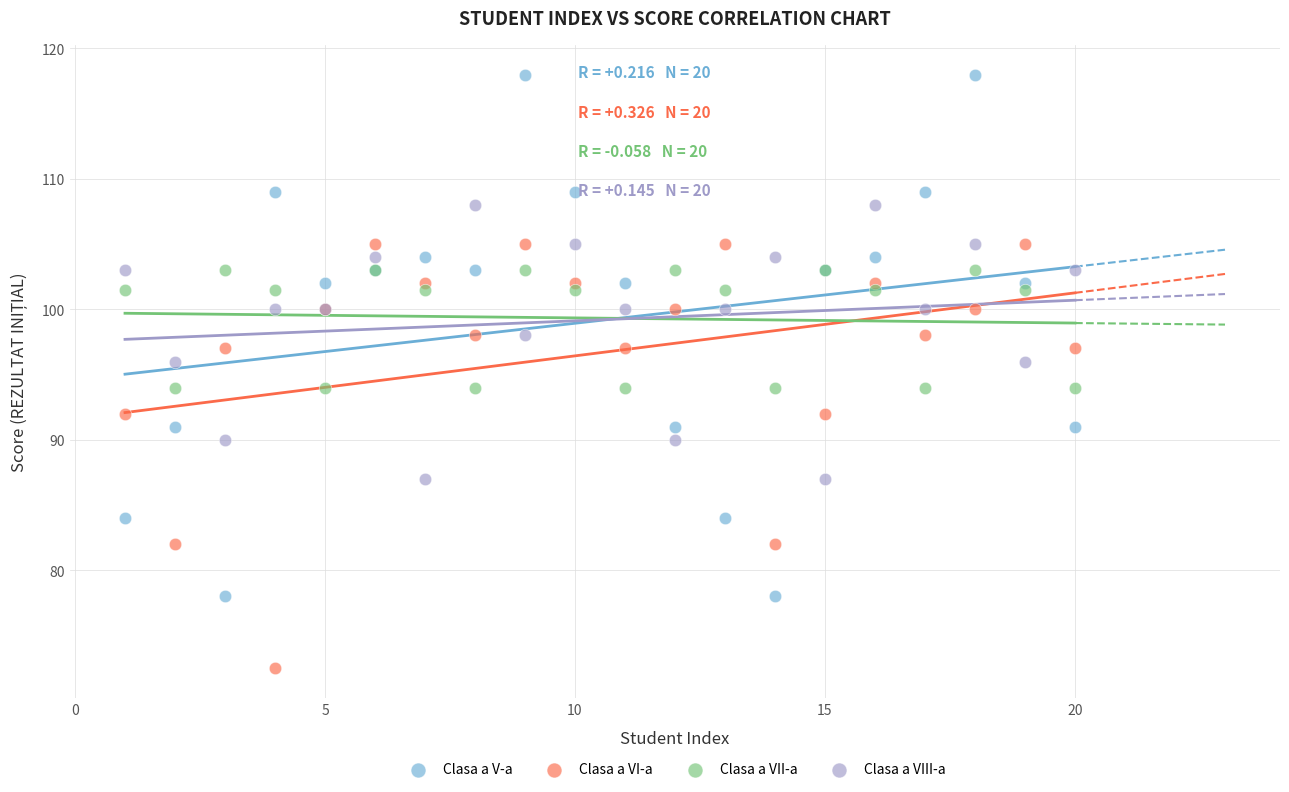

Which series contains the highest Y value?

Clasa a V-a